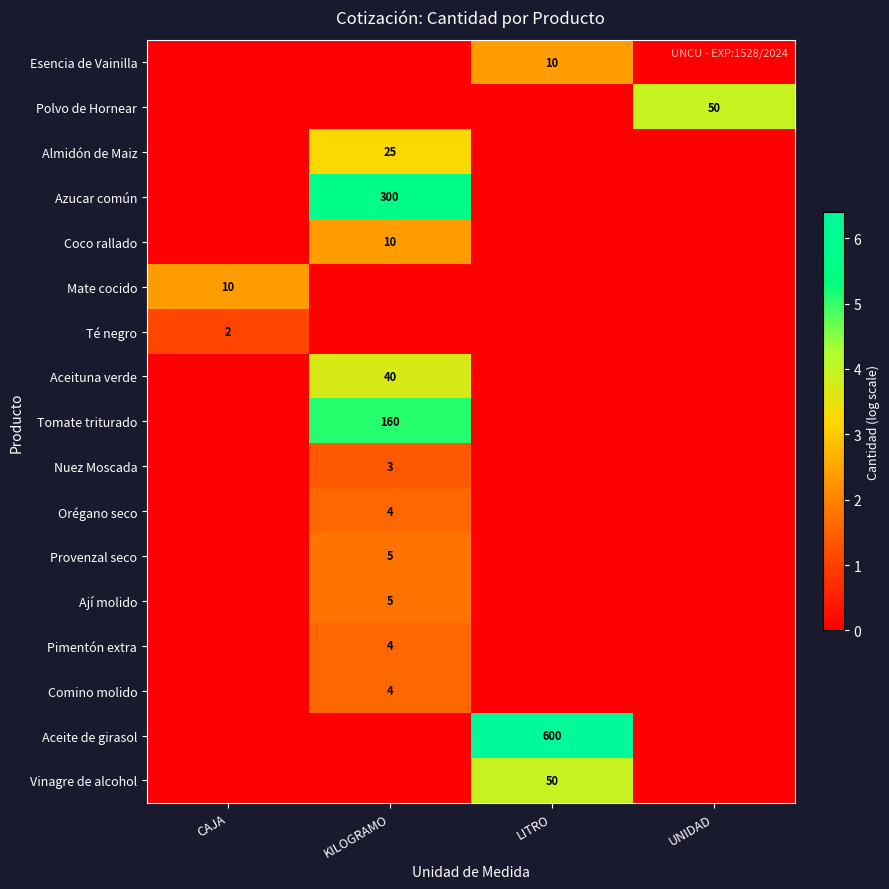

Where is row_10 nearest to the value 0?

CAJA